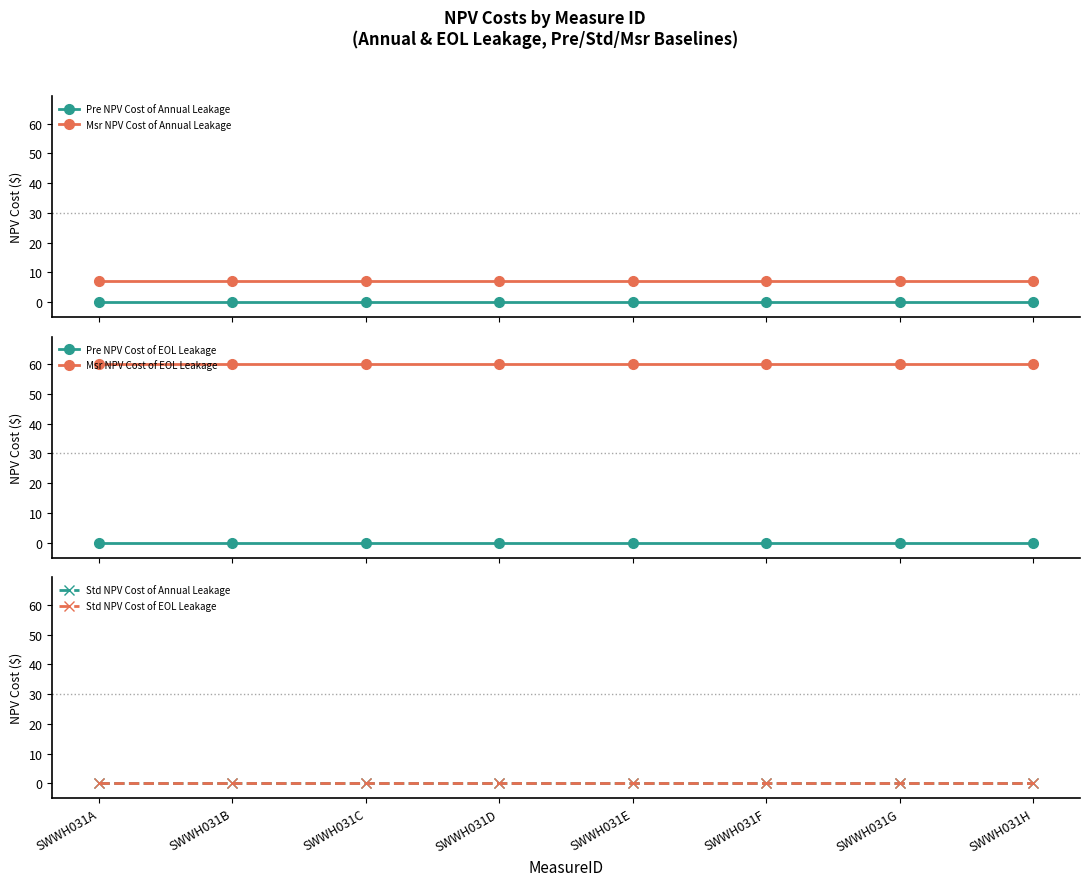

At which category is the sum across all series the highest?

SWWH031A